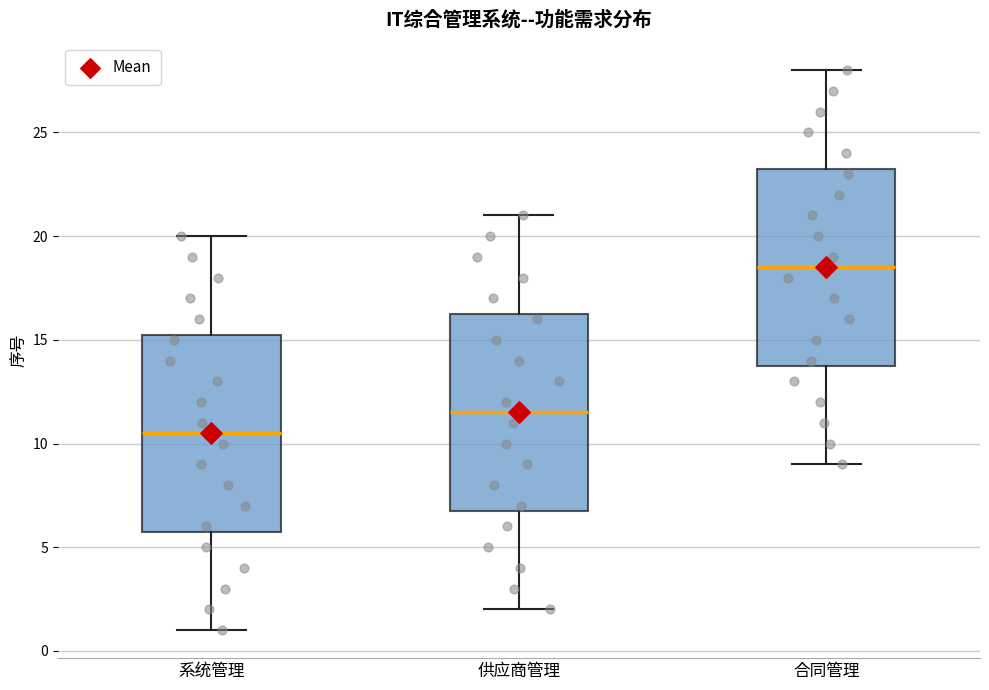

Which box has the highest median line?

合同管理